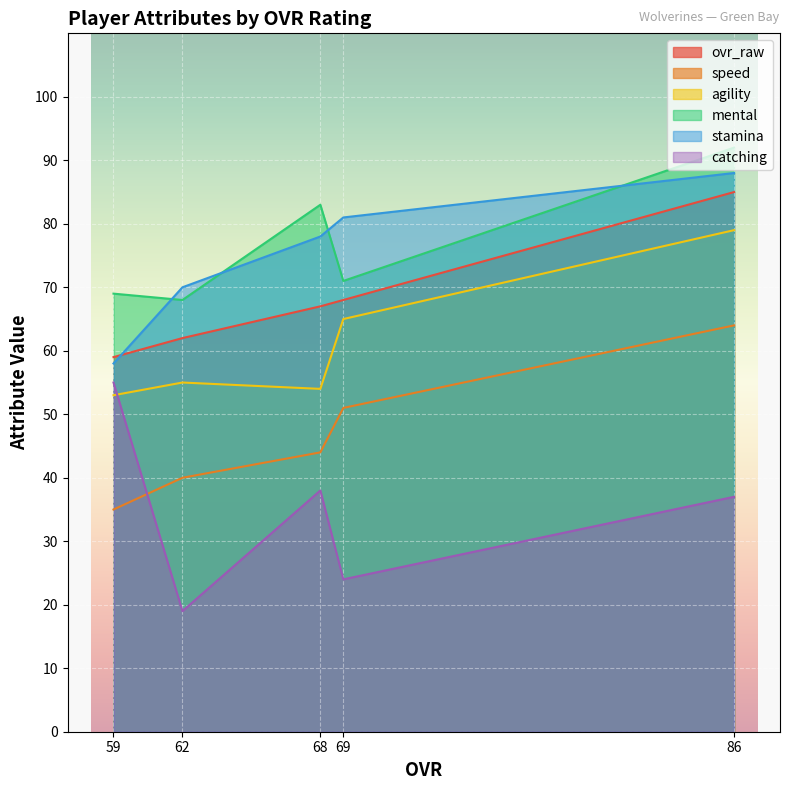

Which series has the widest spread of values?

catching